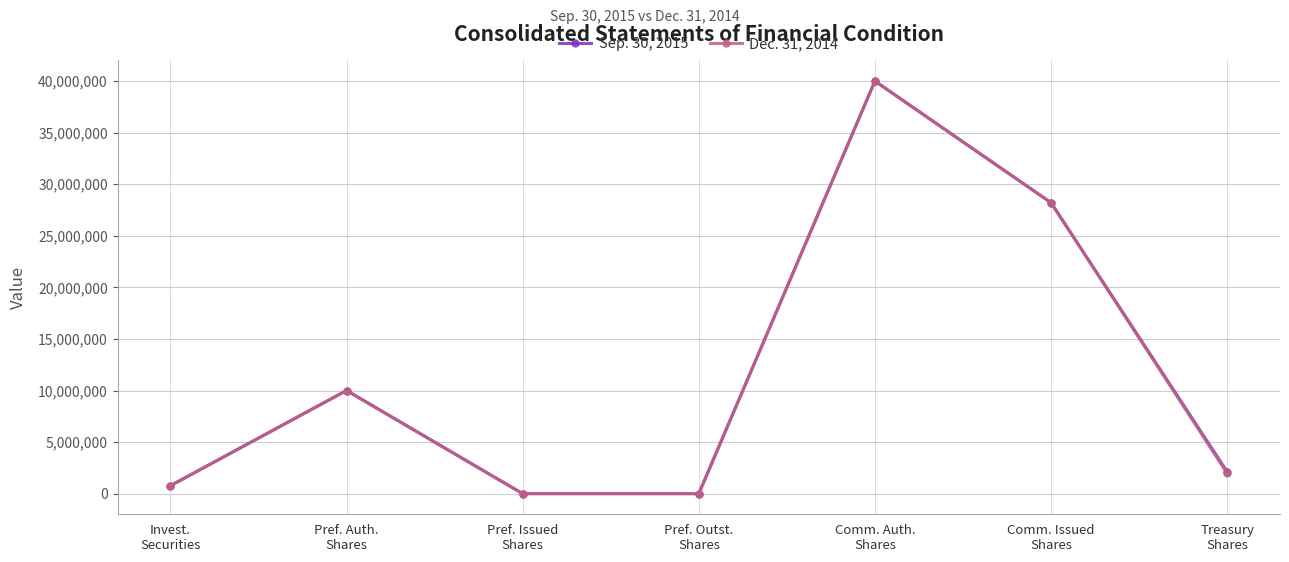

At which category does Dec. 31, 2014 reach its first local peak?

Pref. Auth.
Shares